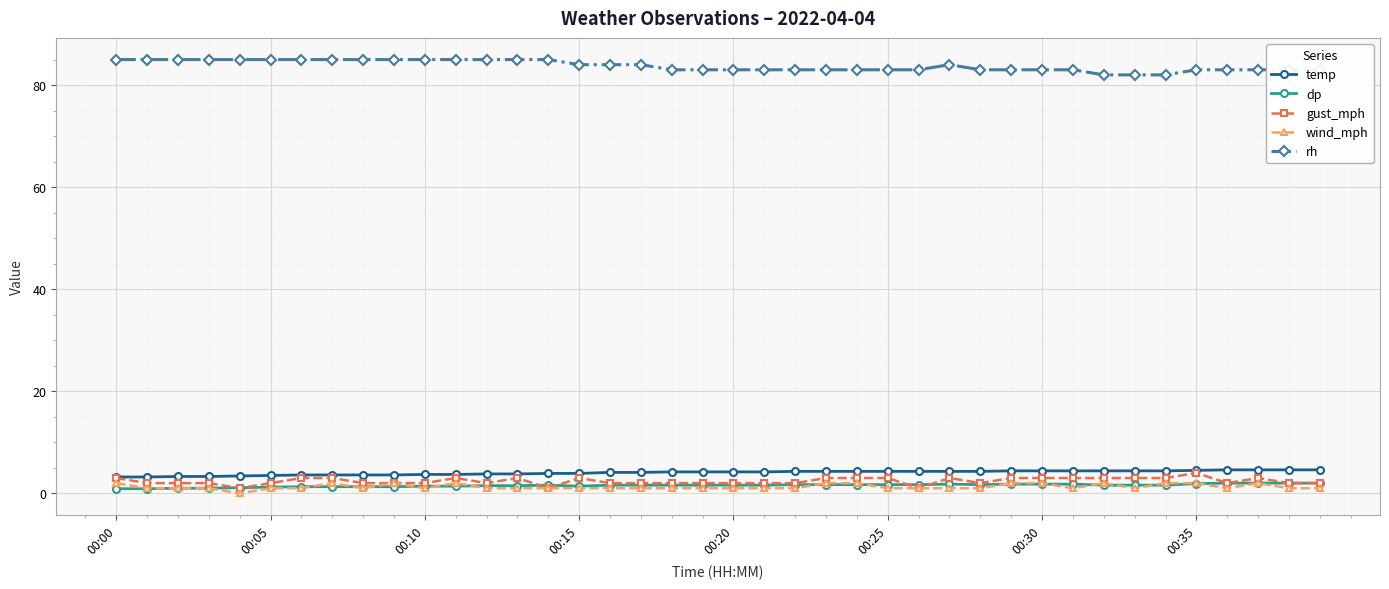

At how many categories does at least one series exceed 29?

40